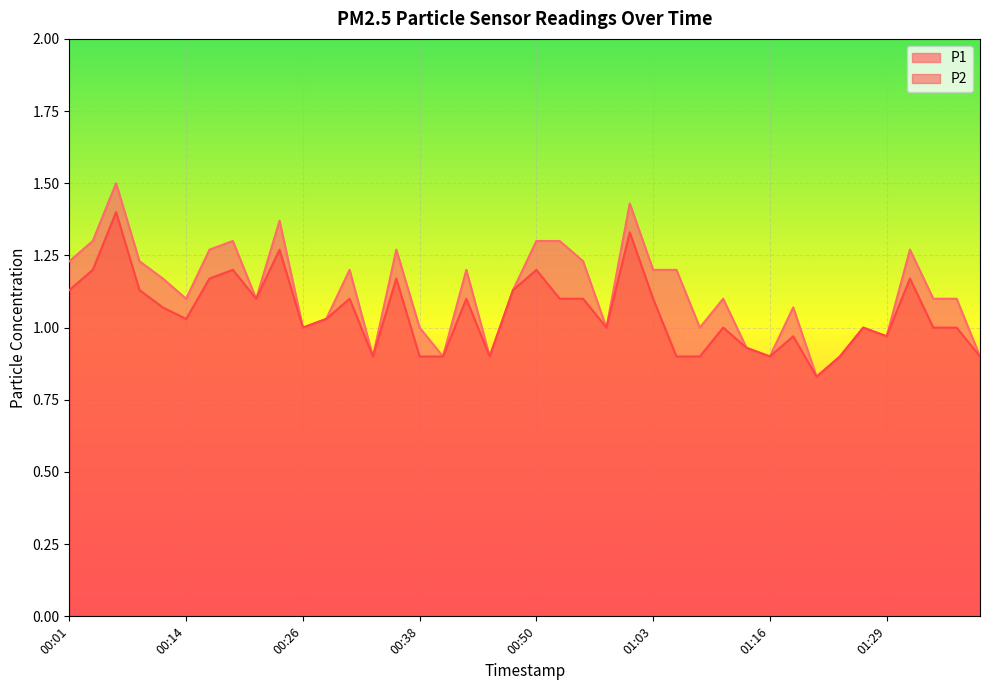

Read the P1 value at 00:48.

1.1